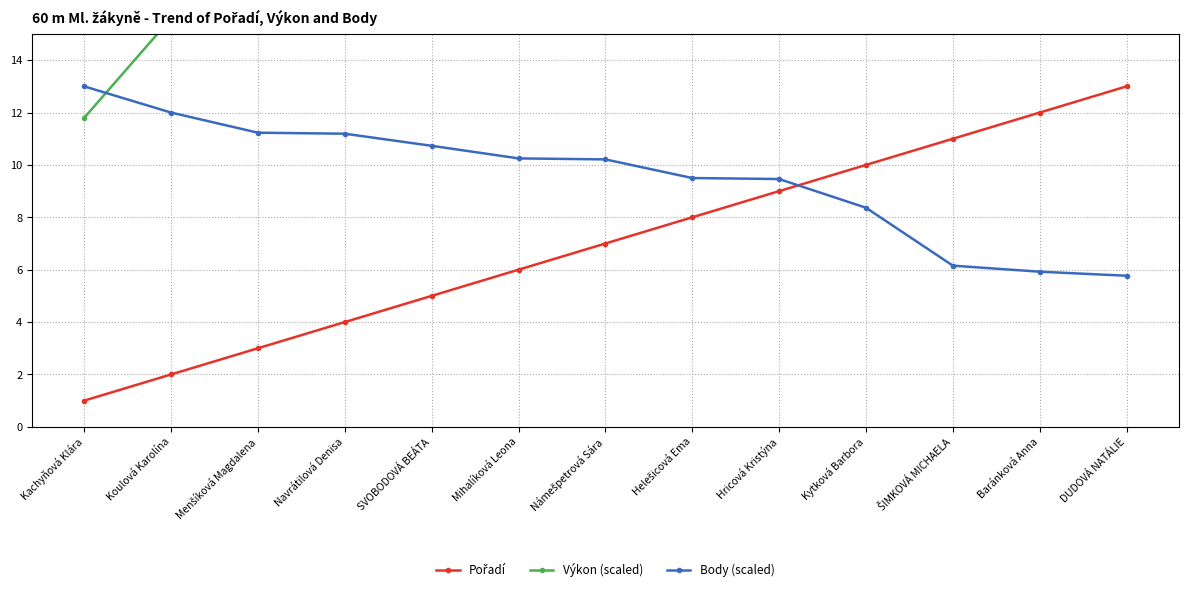

At which label is Body (scaled) closest to 9?

Hricová Kristýna